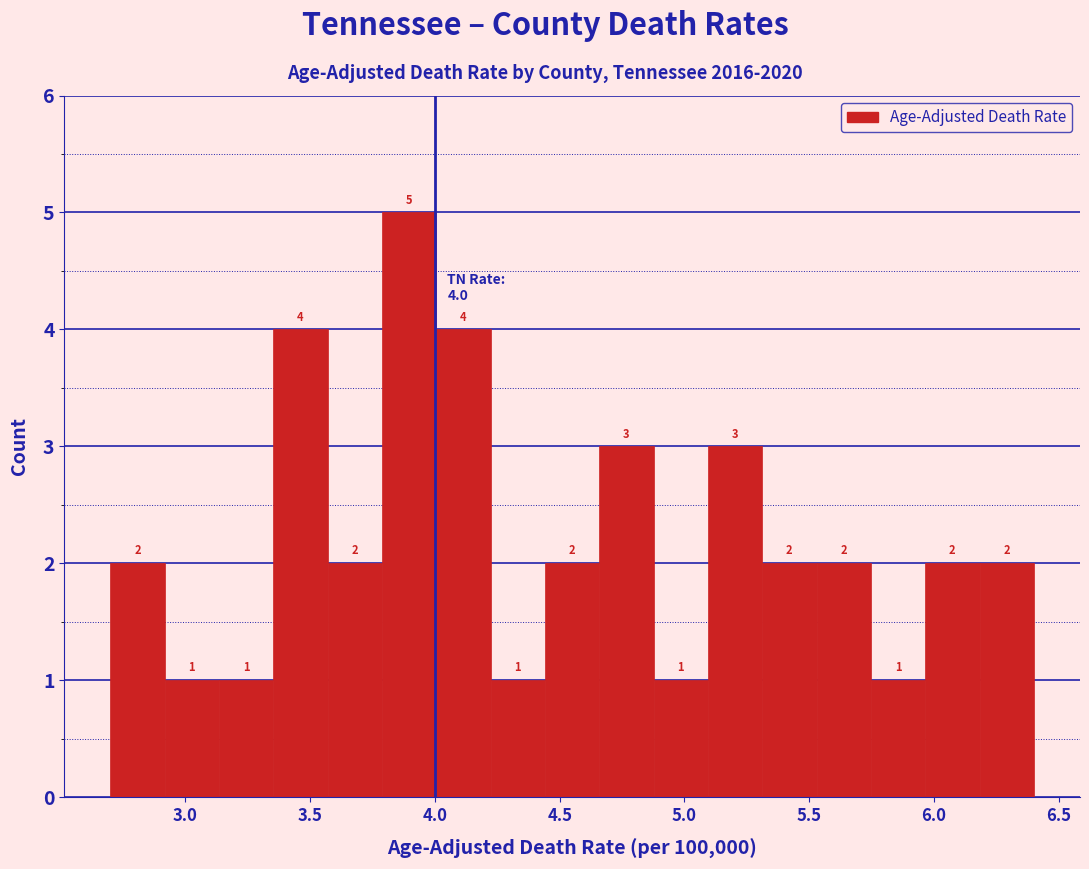

Over which range of the x-axis is the bar tallest?

3.80 to 4.00